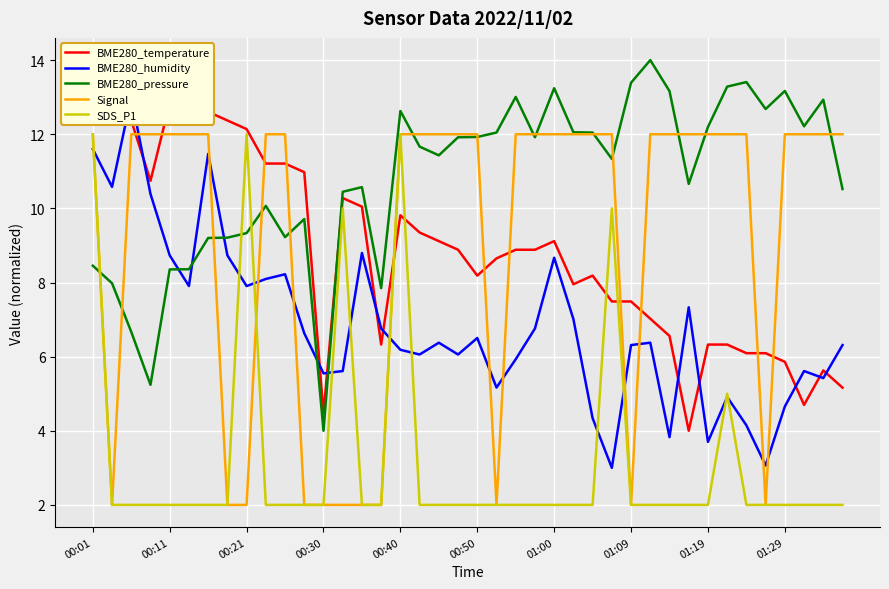

Is it true that BME280_temperature equals 17.4 at 00:21?

False